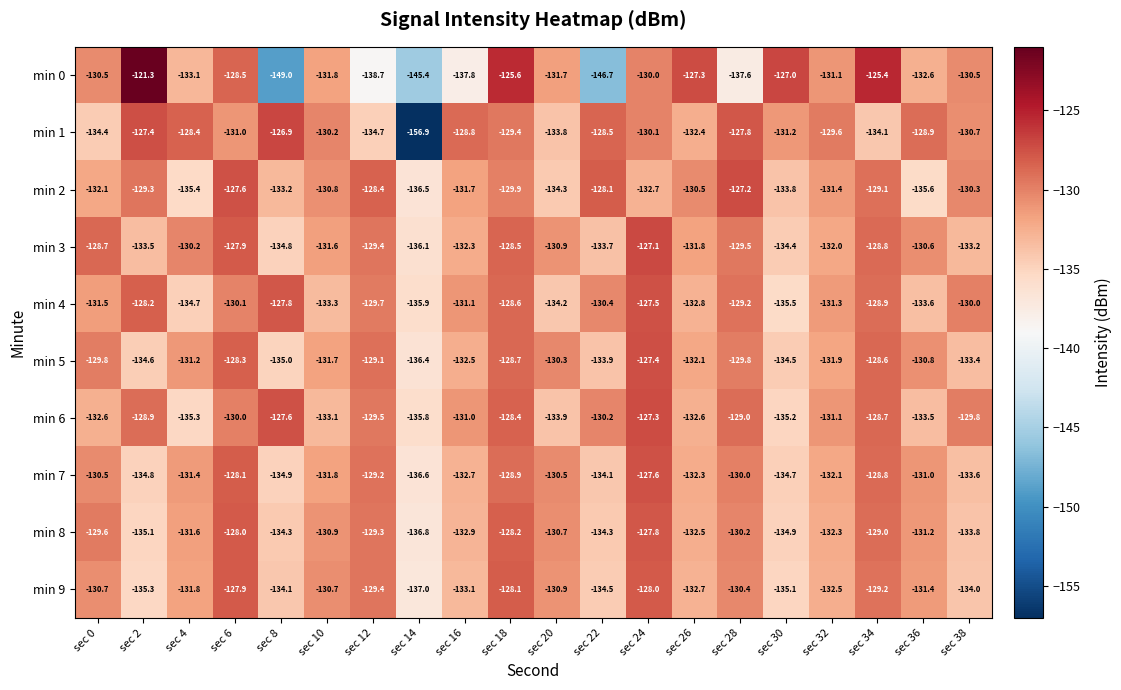

At which category does the chart reach its minimum across all series?

sec 14